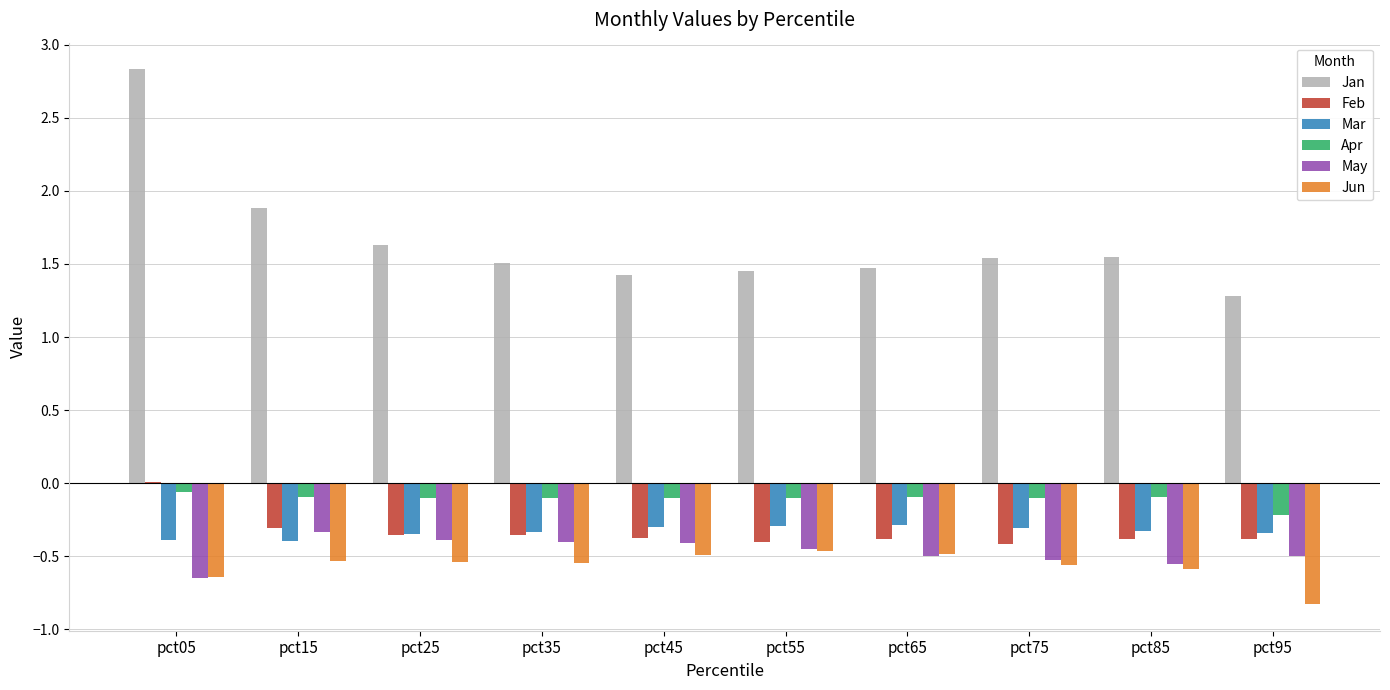

Where is Jan nearest to the value 2?

pct15